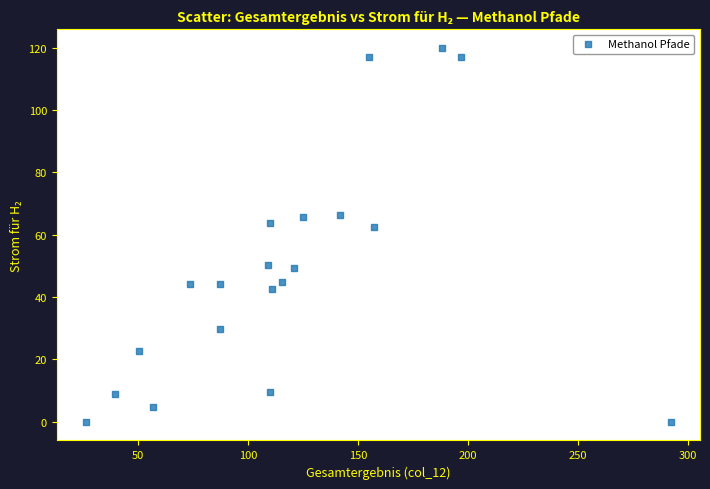

What is the range of X values (max minus min)?

266.1